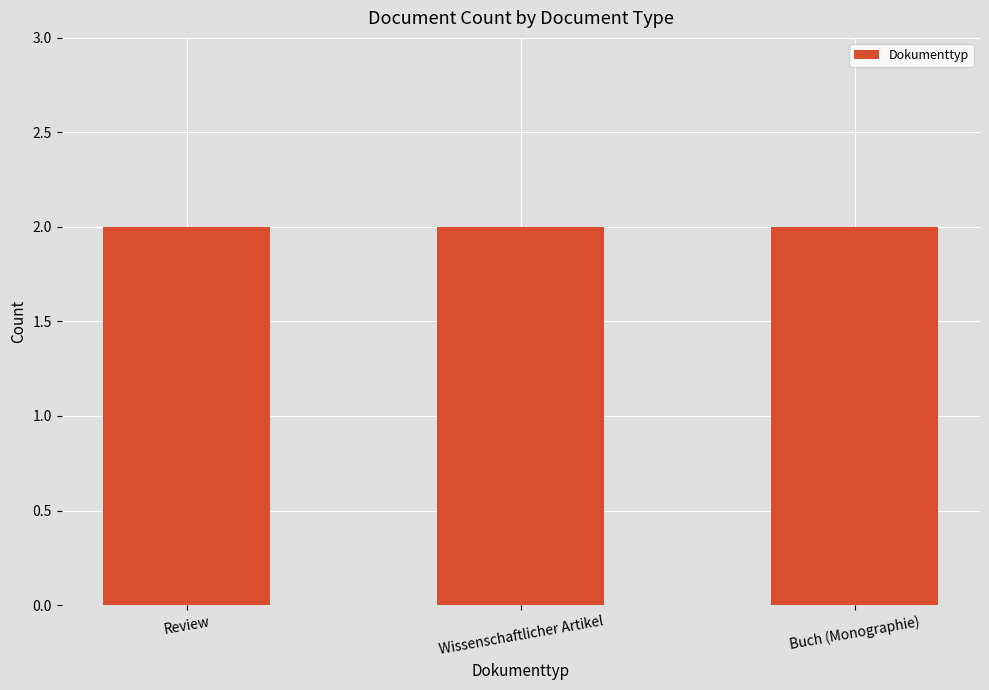

Where is the data nearest to the value 1997?

Review